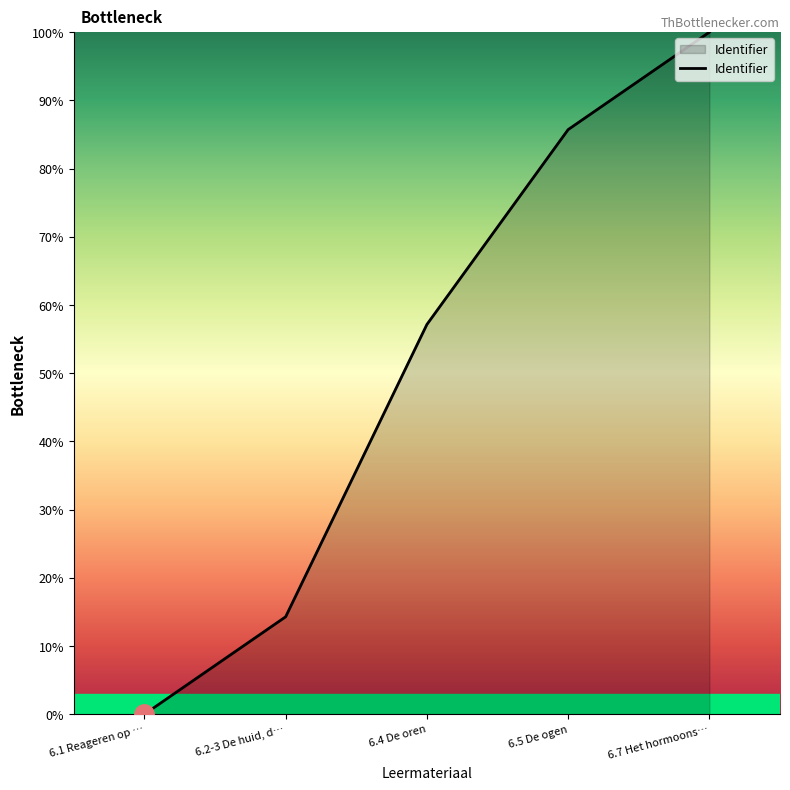

Which label corresponds to the largest value in the chart?

6.7 Het hormoons…